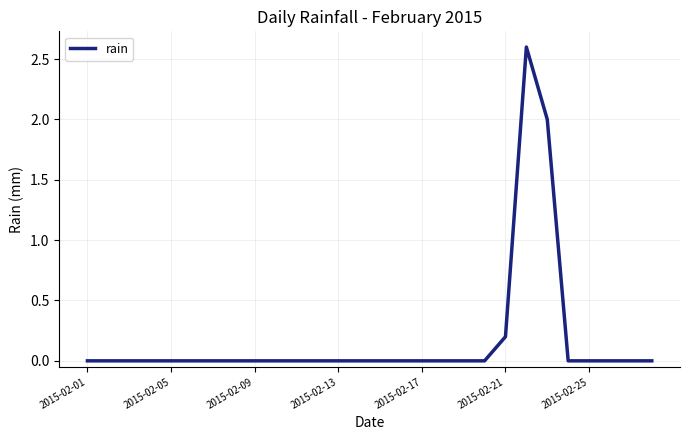

What is the maximum value shown in the chart?

2.6